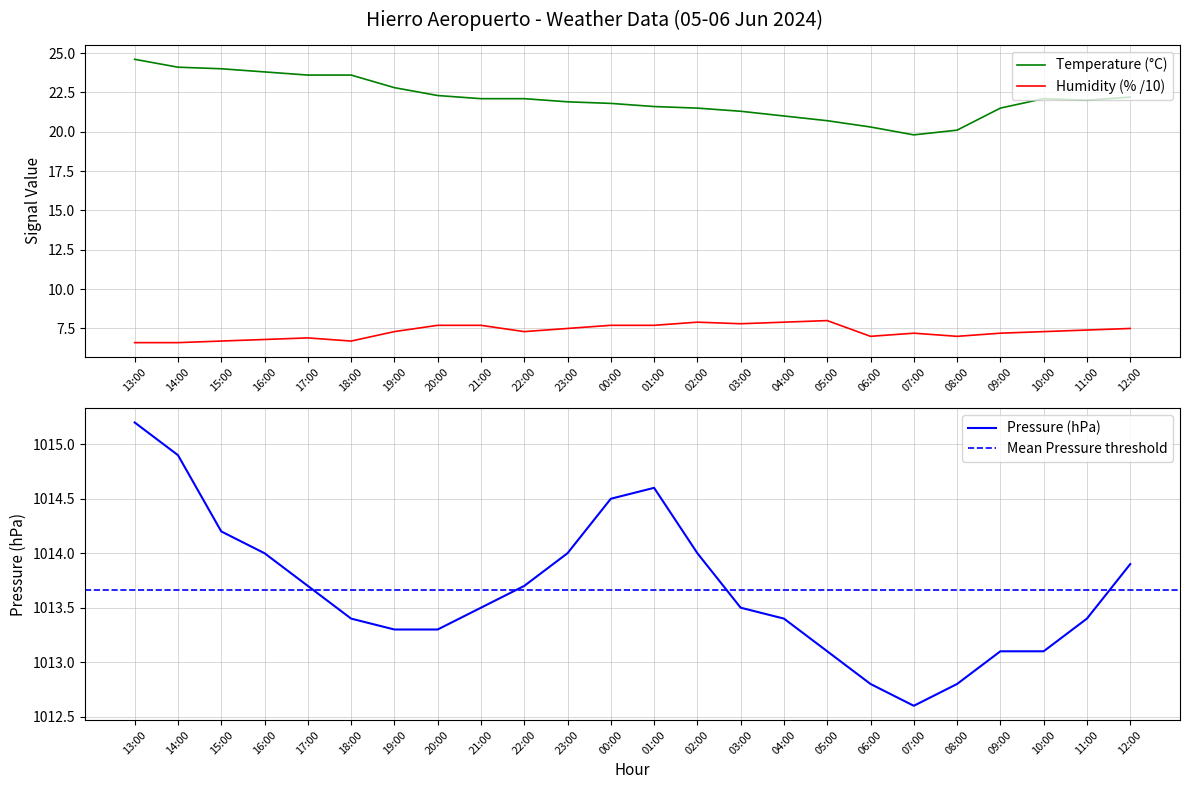

What position from the left is 09:00?

21